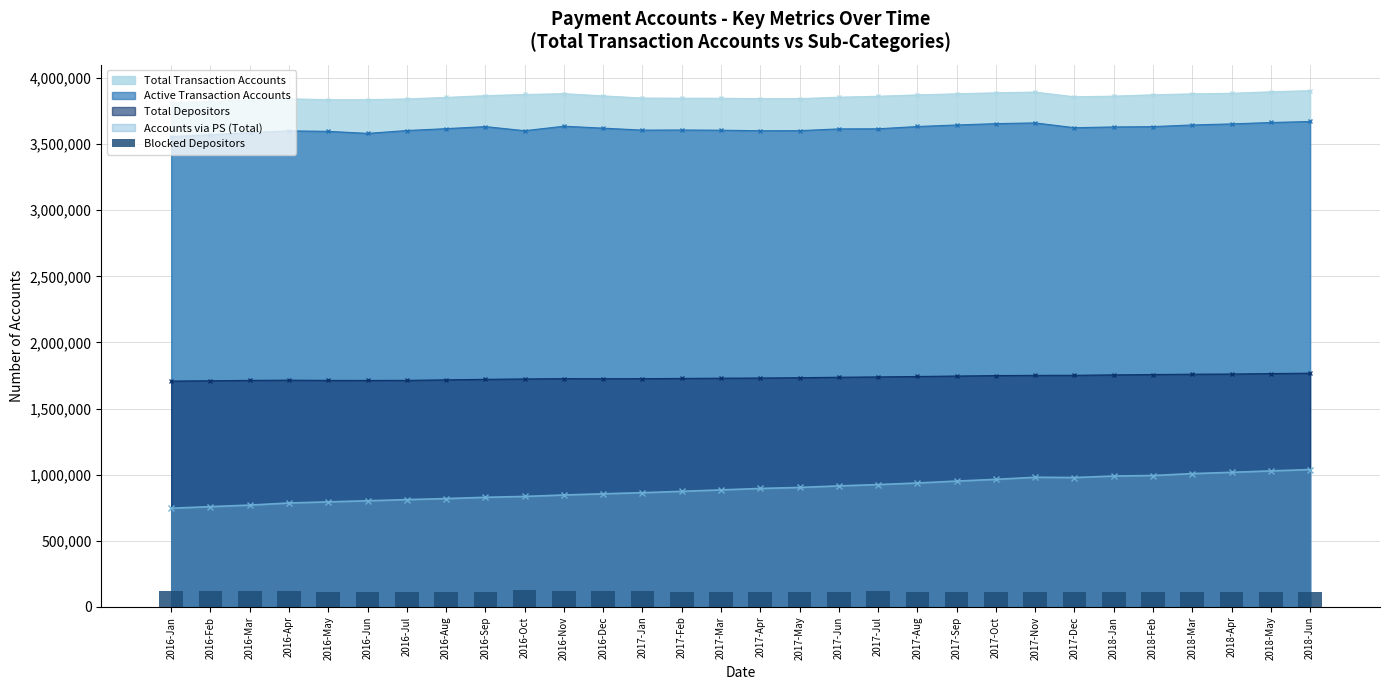

The value at 2017-Jan is 117141. True or false?

True